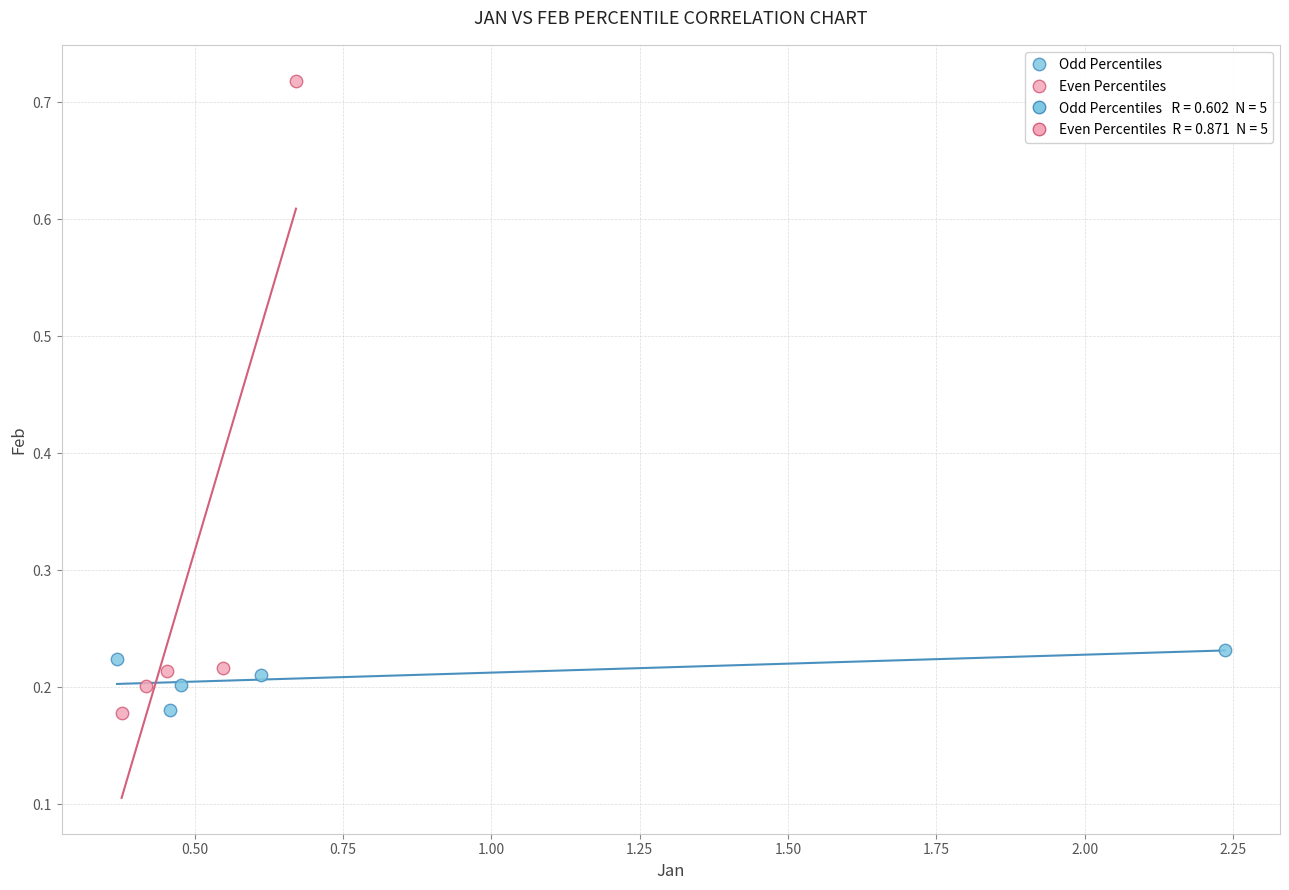

Which series has the largest Y range (max minus min)?

Even Percentiles